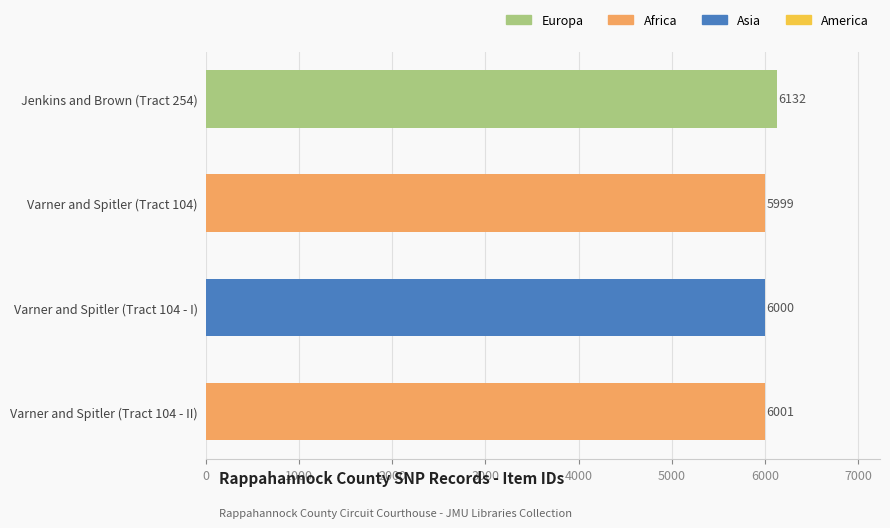

What value does the data have at Varner and Spitler (Tract 104), to the nearest 50?

6000